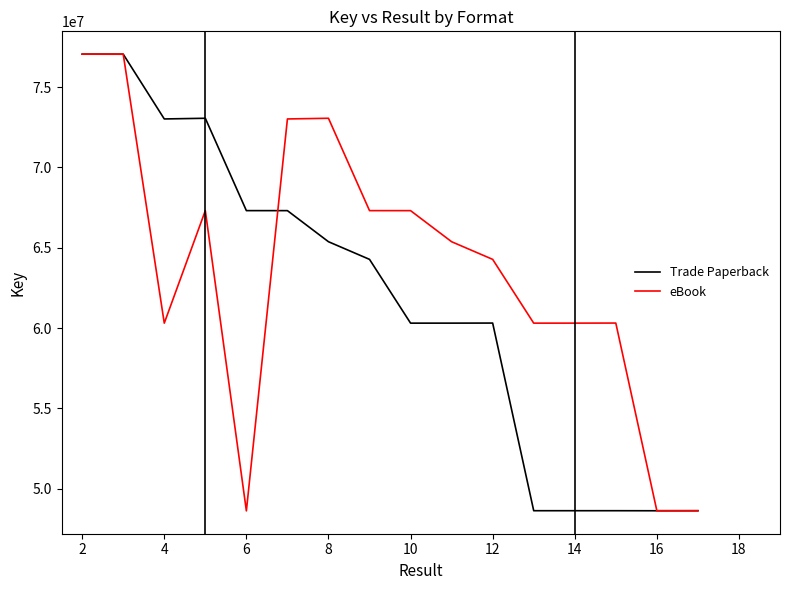

At how many categories does at least one series exceed 48757225?

14